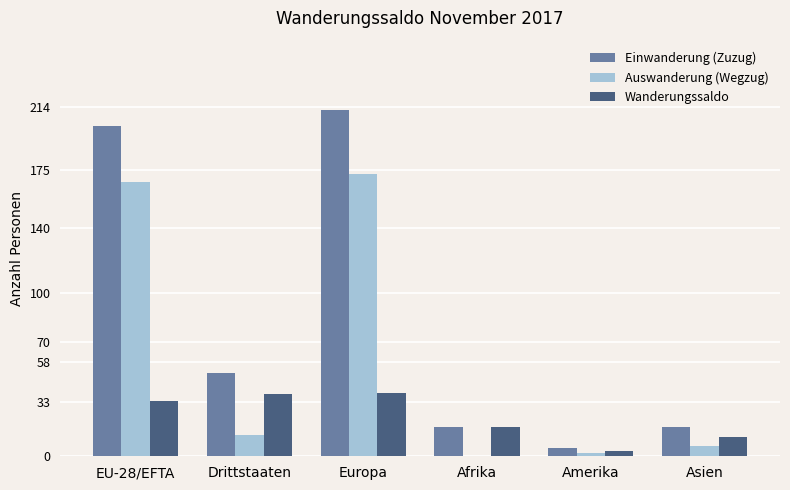

At which label is Wanderungssaldo closest to 21?

Afrika